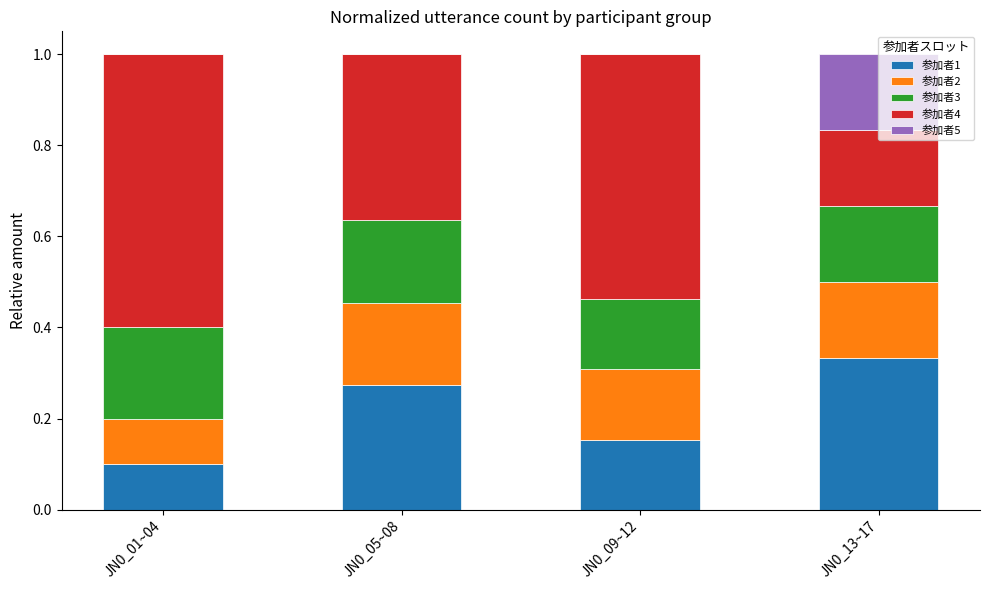

The value of 参加者1 at JN0_09~12 is 0.2. True or false?

True